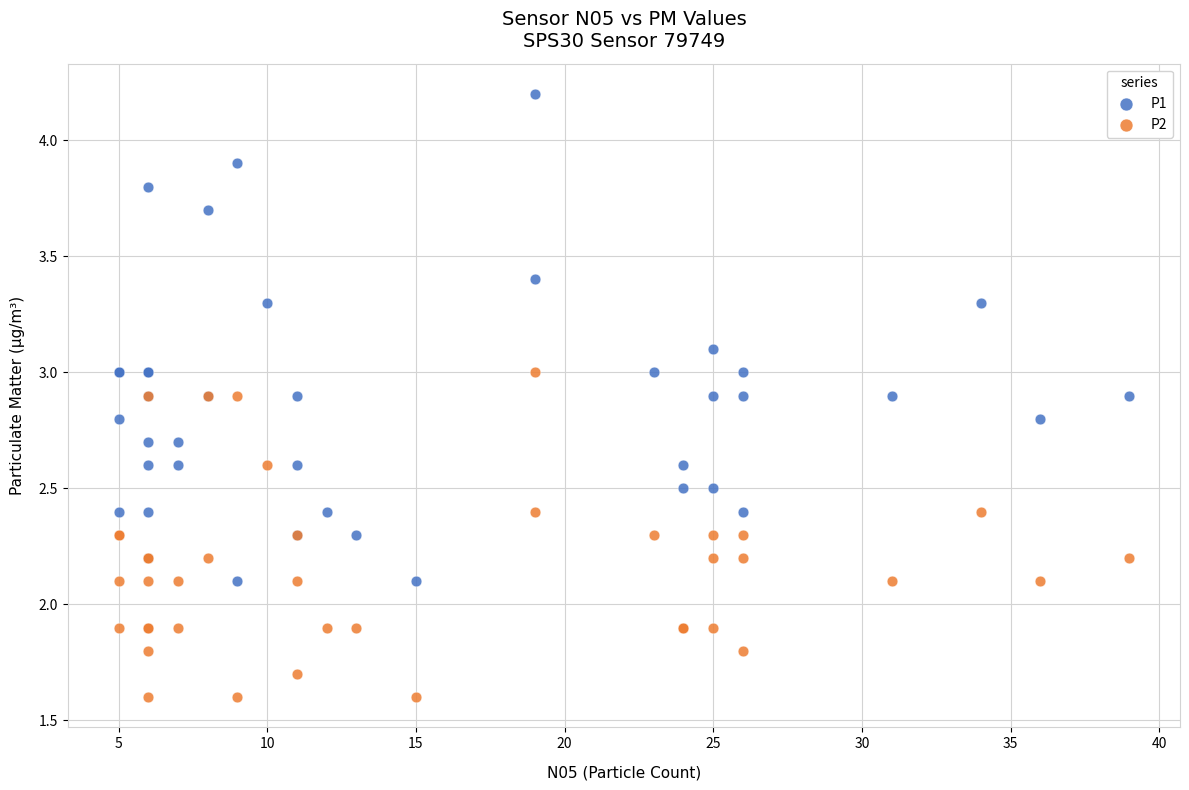

Which series has the largest Y range (max minus min)?

P1